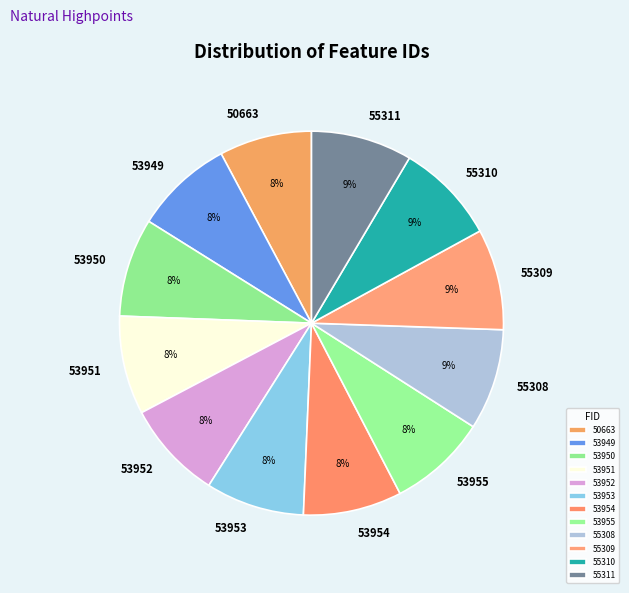

To the nearest percent, what percentage of the pie is 55309?

9%